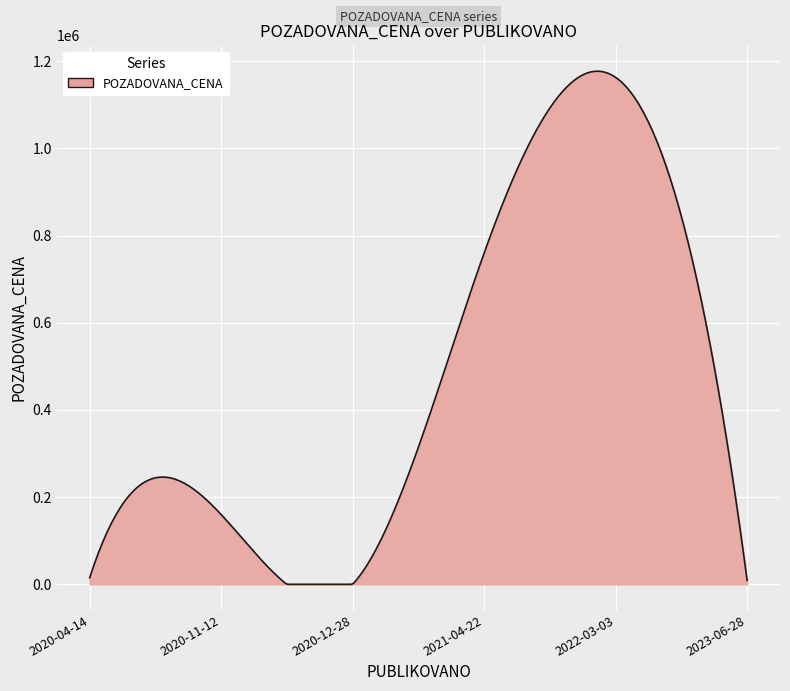

What is the greatest value displayed?

1177143.6